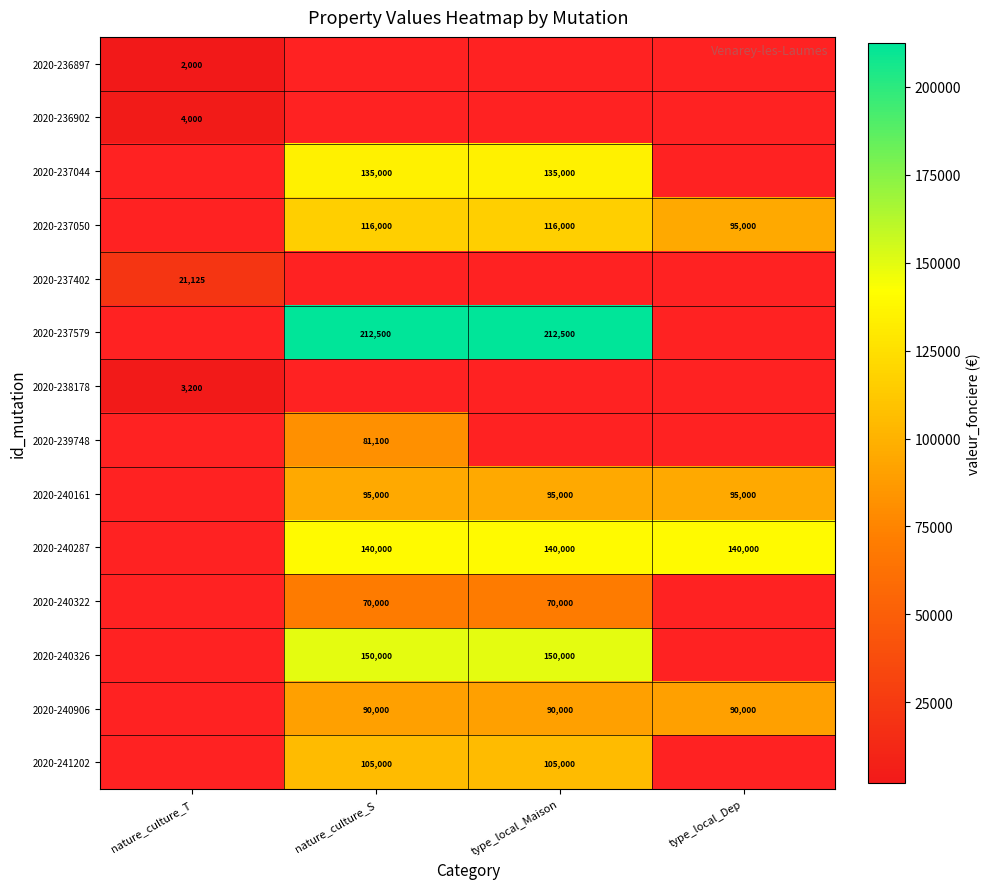

Is it true that 2020-237050 equals 68297 at type_local_Maison?

False